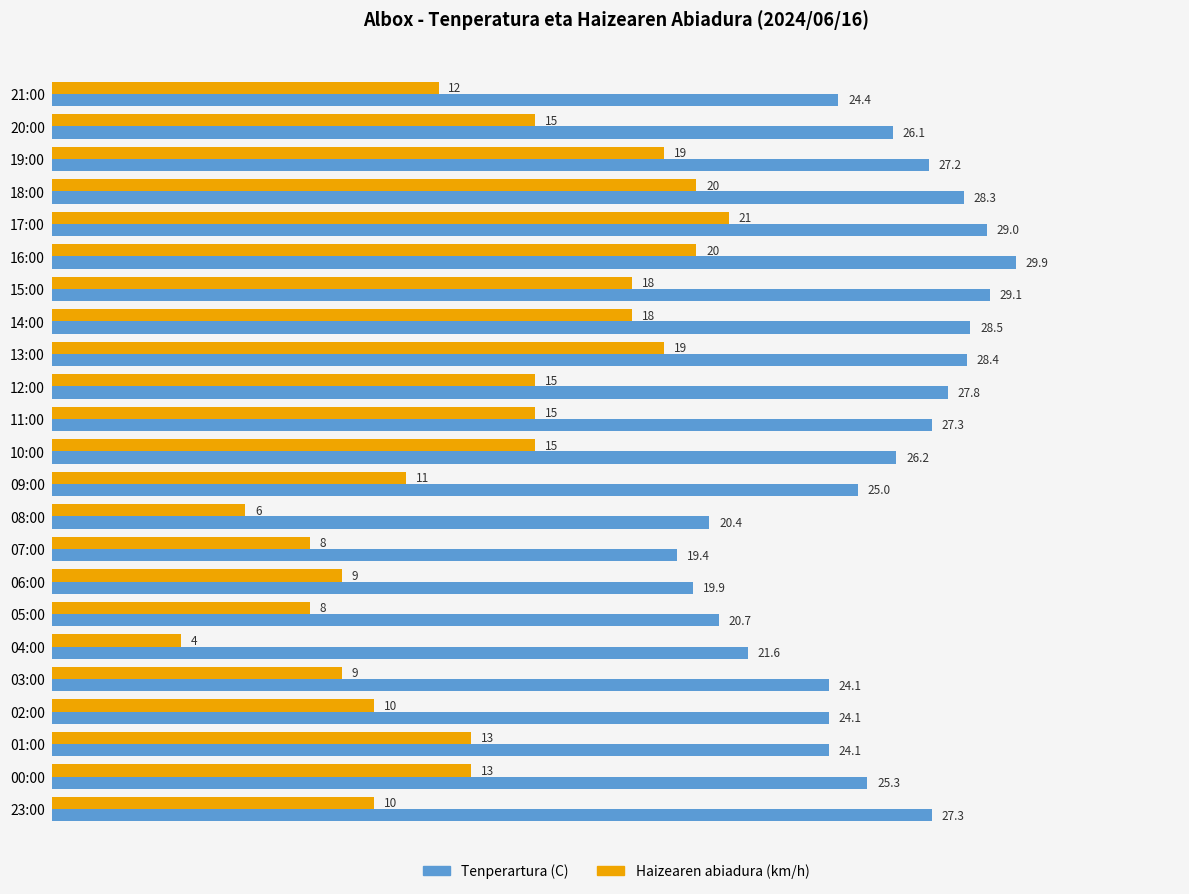

The Tenperartura (C) series shows 8.6 at 16:00. True or false?

False